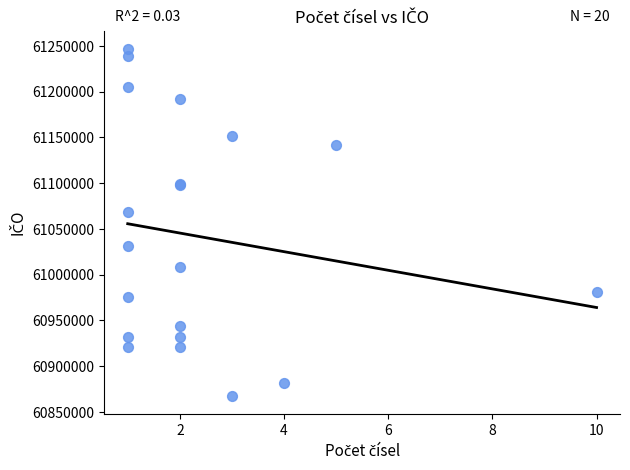

What Y value in the scatter plot is closest to 61057002?

61068806.6